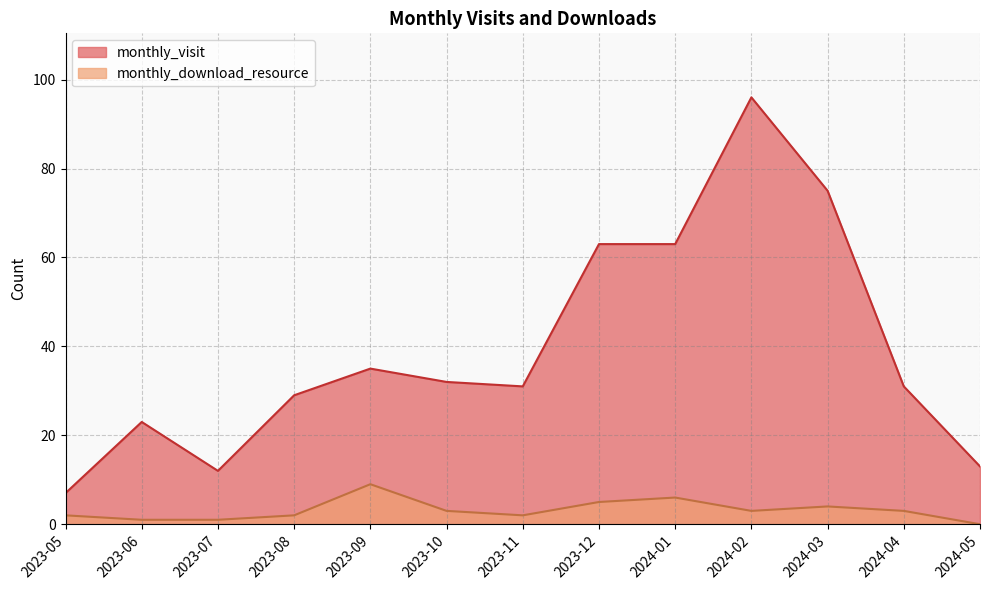

The monthly_visit series shows 7 at 2023-07. True or false?

False